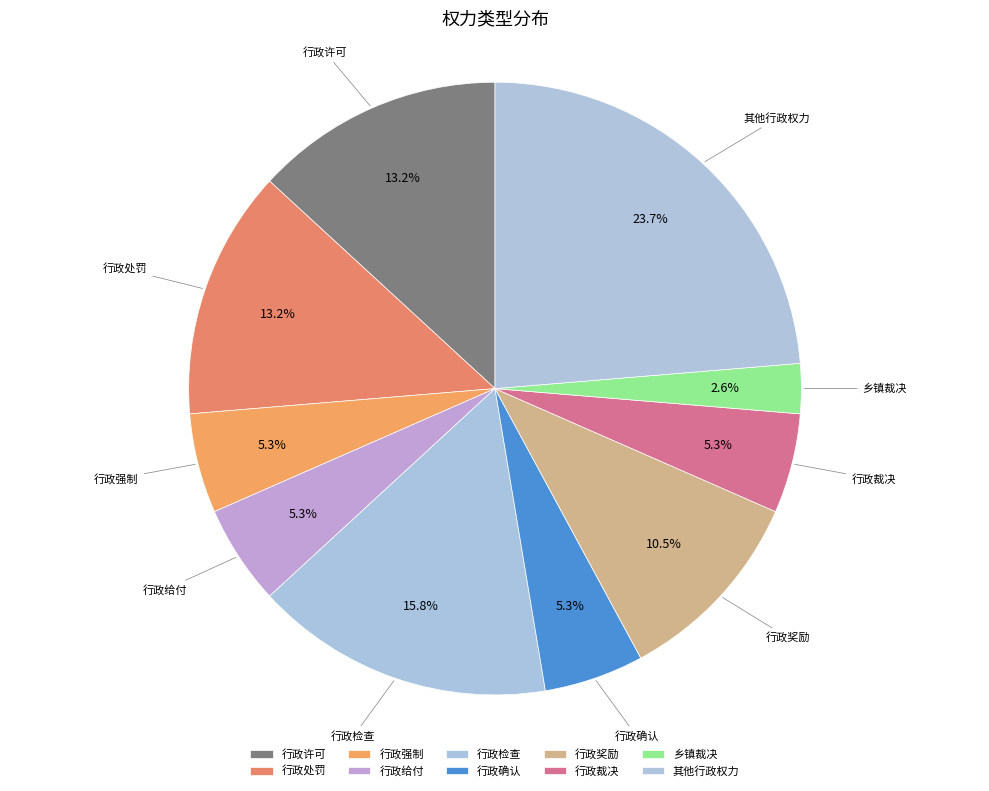

What is the largest slice in the pie chart?

其他行政权力